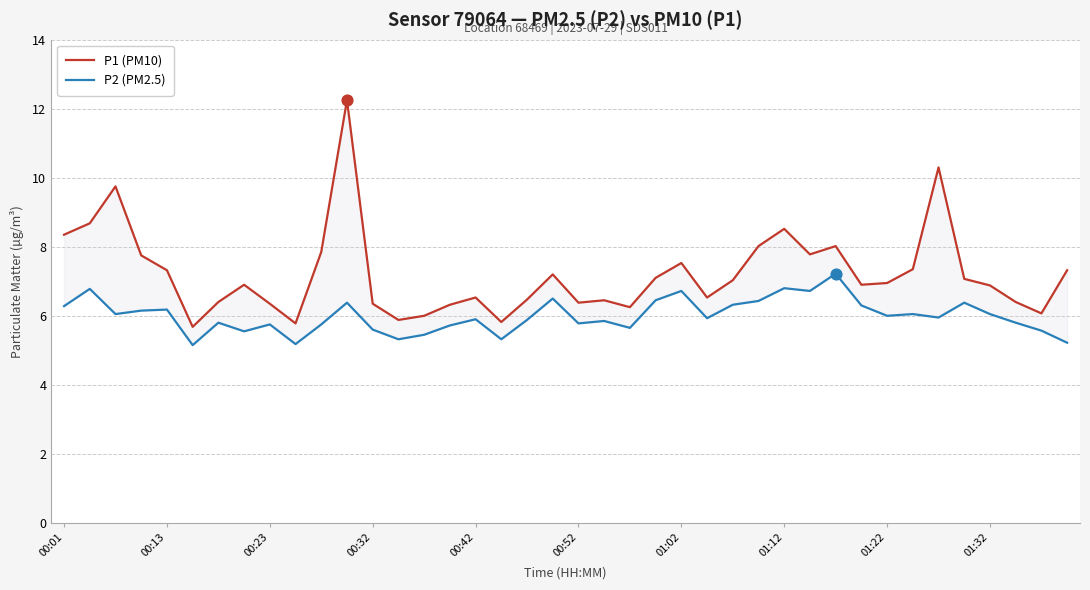

Is the value of P2 (PM2.5) at 37 greater than the value of P1 (PM10) at 32?

No